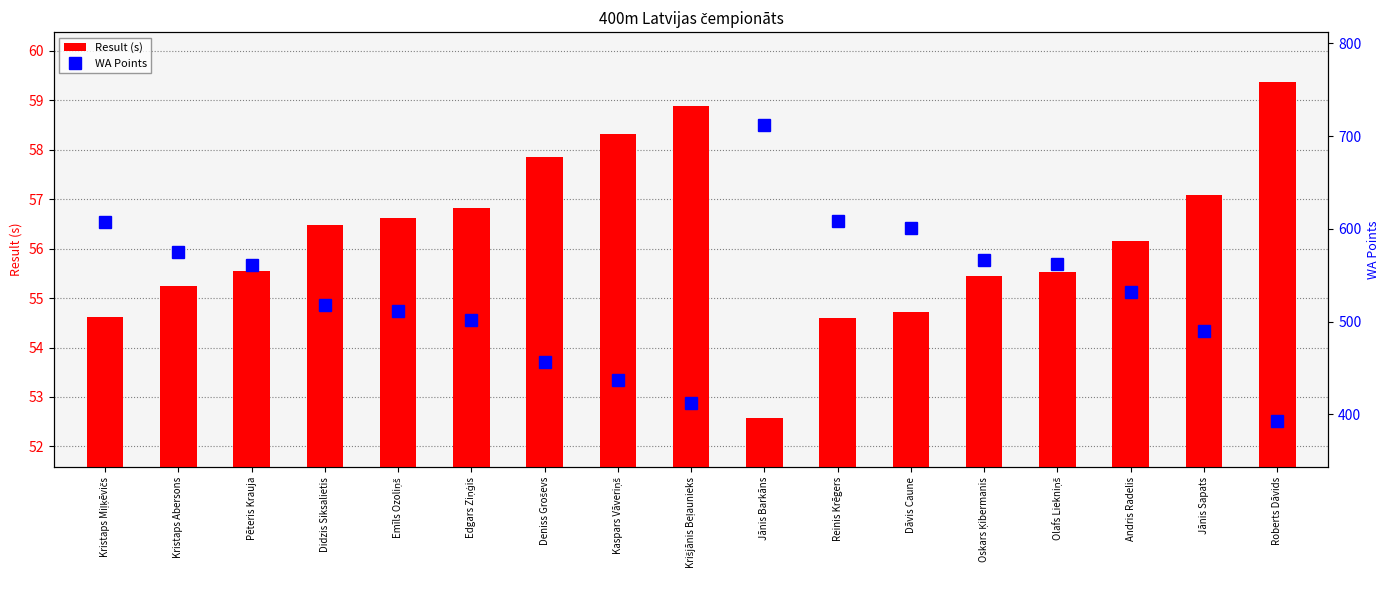

List the series in order of their peak value, lowest first.

Result (s), WA Points